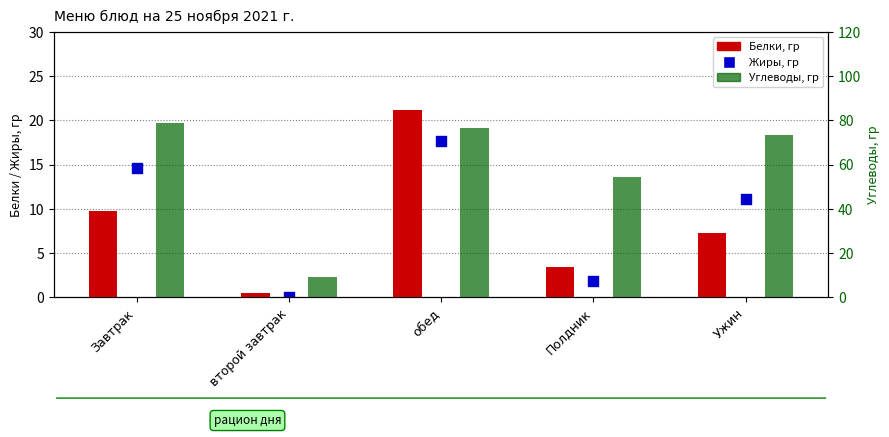

At how many categories does at least one series exceed 64?

3